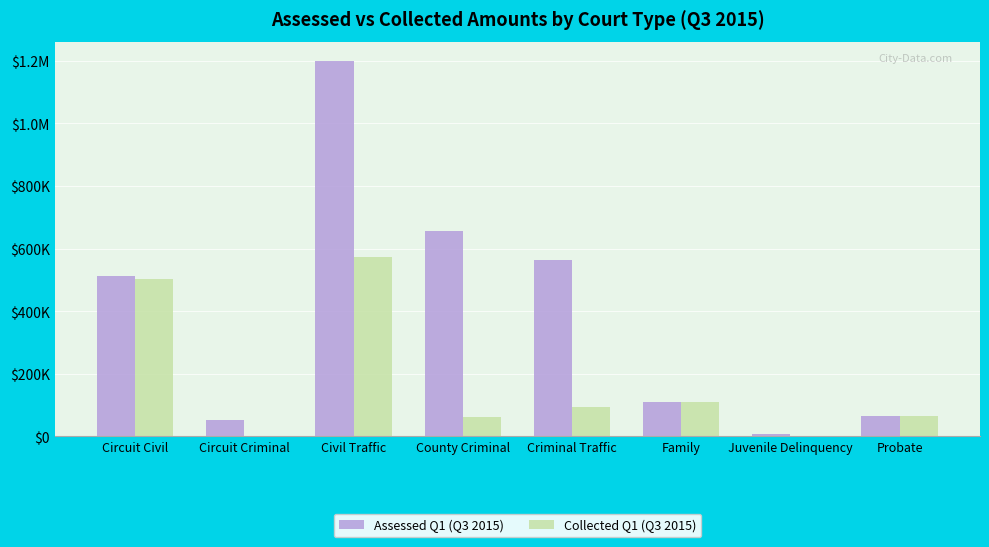

What are all the series names shown in the legend?

Assessed Q1 (Q3 2015), Collected Q1 (Q3 2015)